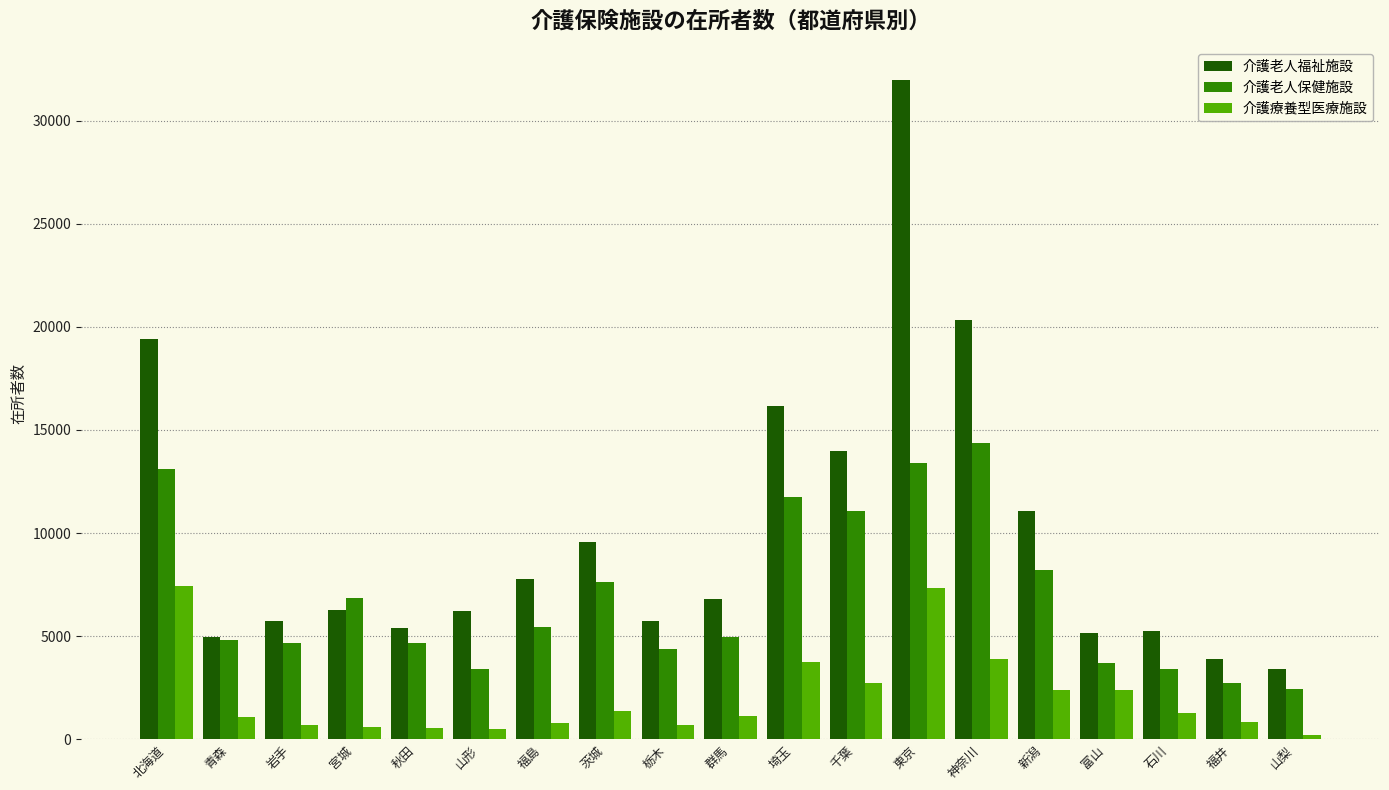

How many data points does each series have?

19